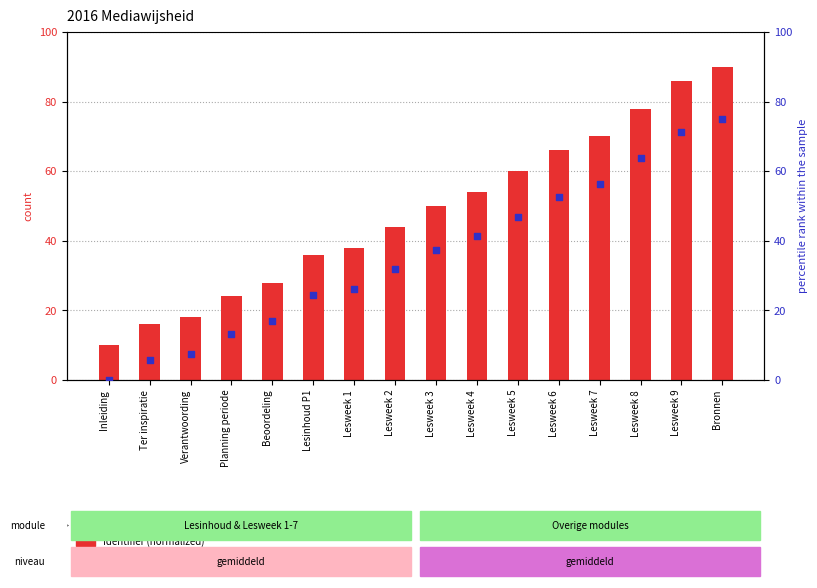

What is the total value across all series at Lesweek 1?

64.2